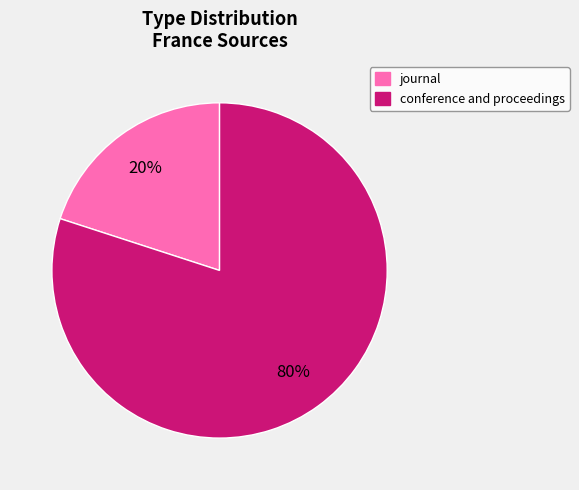

How many slices are in this pie chart?

2